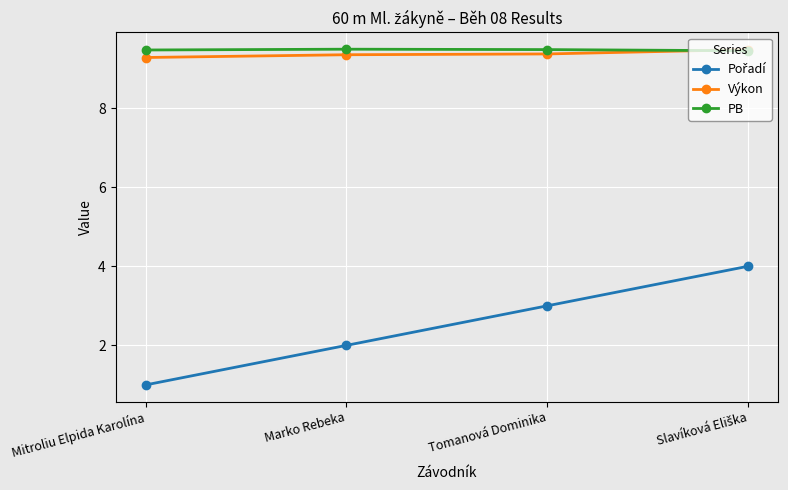

How many intersections are there between PB and Výkon?

1